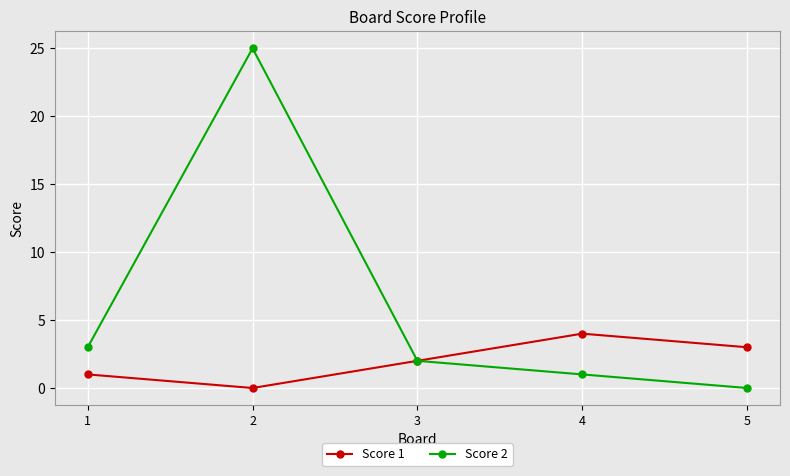

Which series has the largest total across all categories?

Score 2